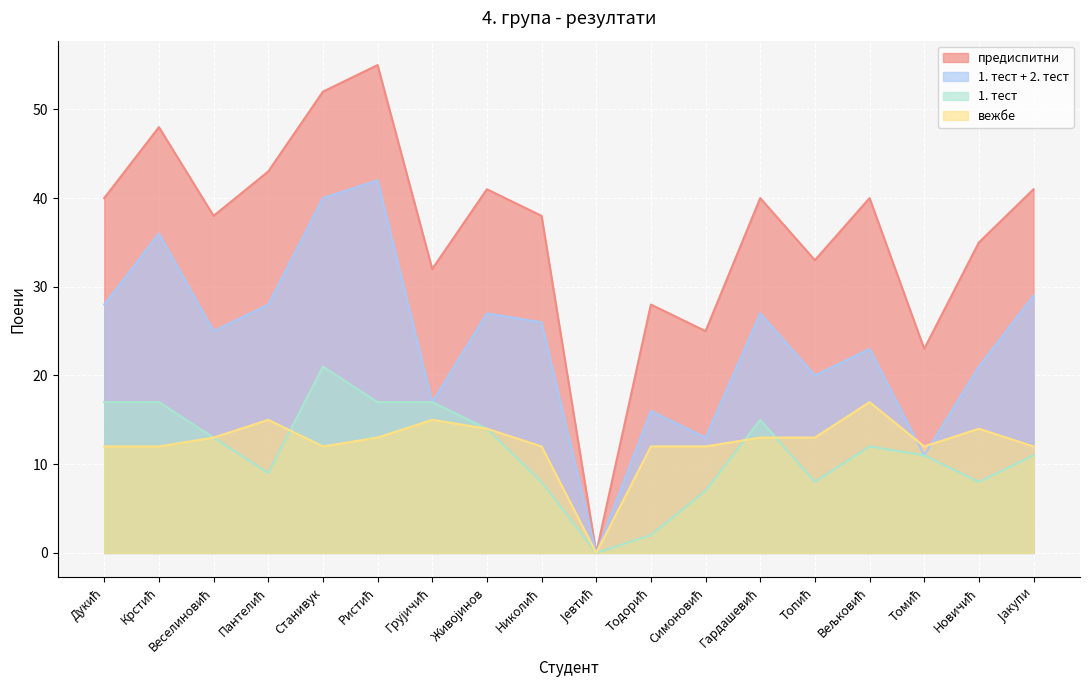

Count the number of data series in this chart.

4